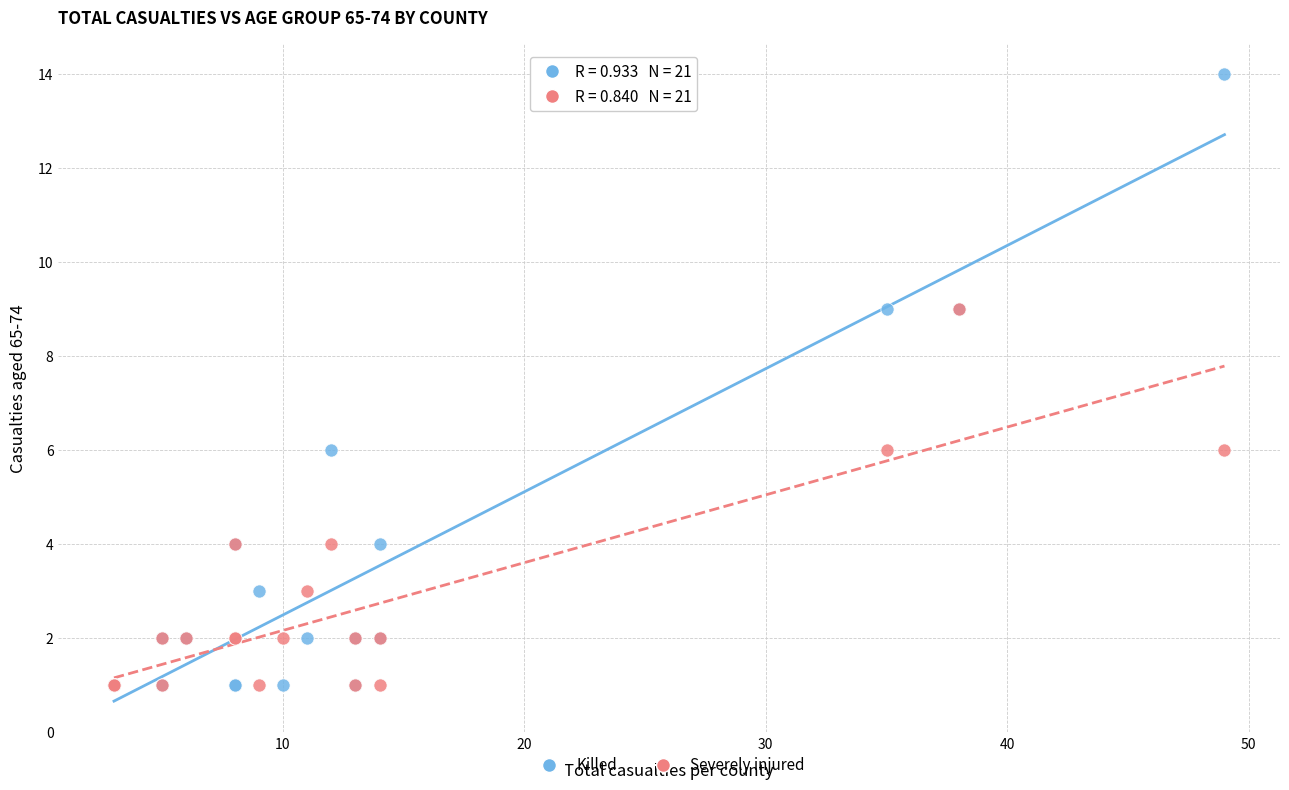

Which series contains the highest Y value?

Killed